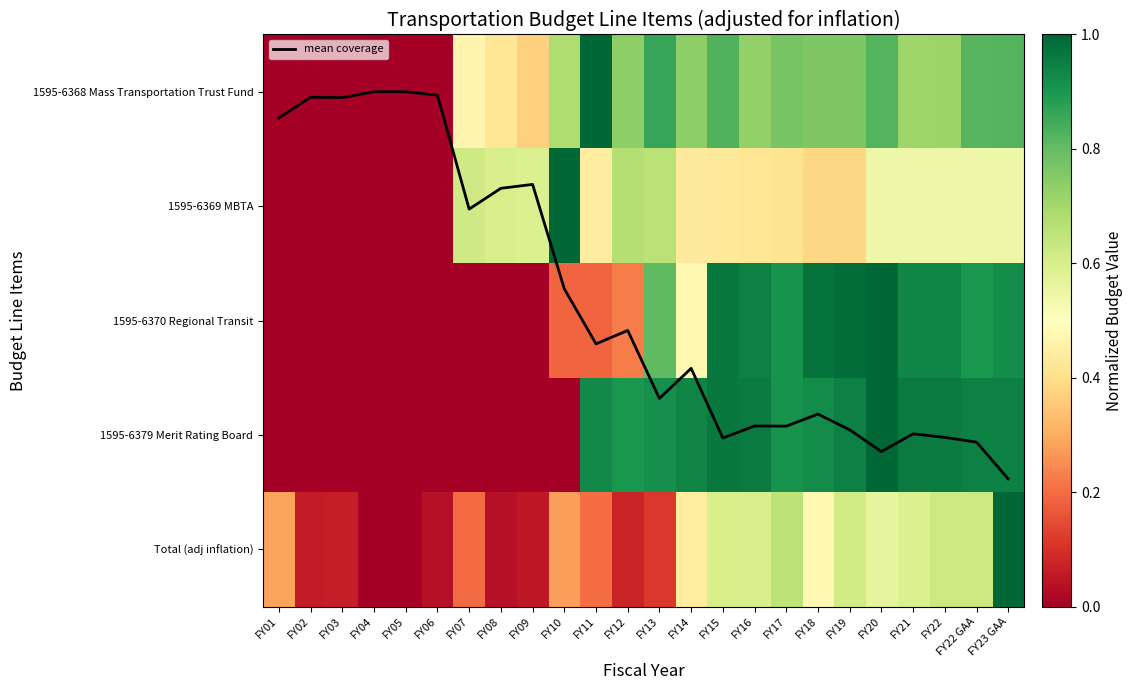

What is the average value of the 1595-6369 MBTA series?

0.4